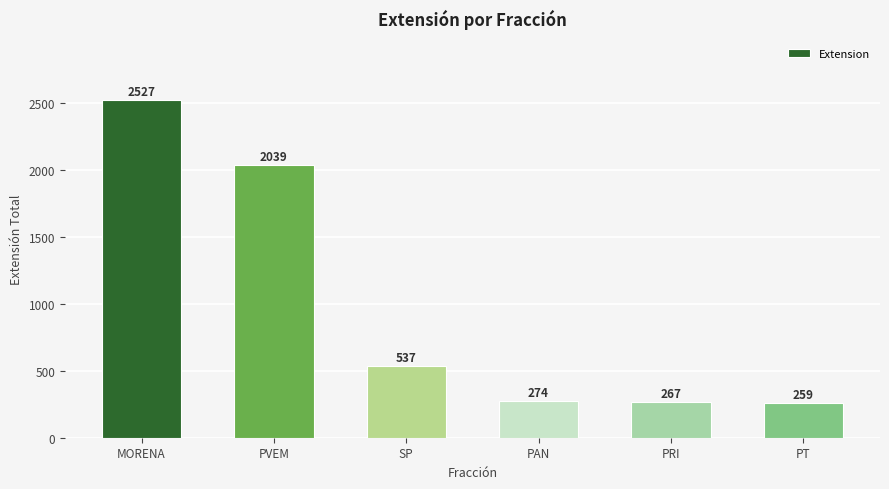

Is it true that the value at PRI is 60?

False